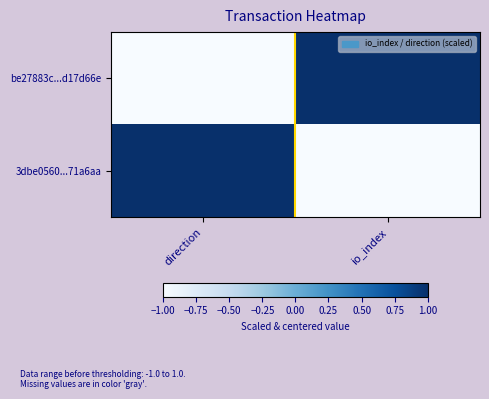

At which category is the sum across all series the highest?

direction